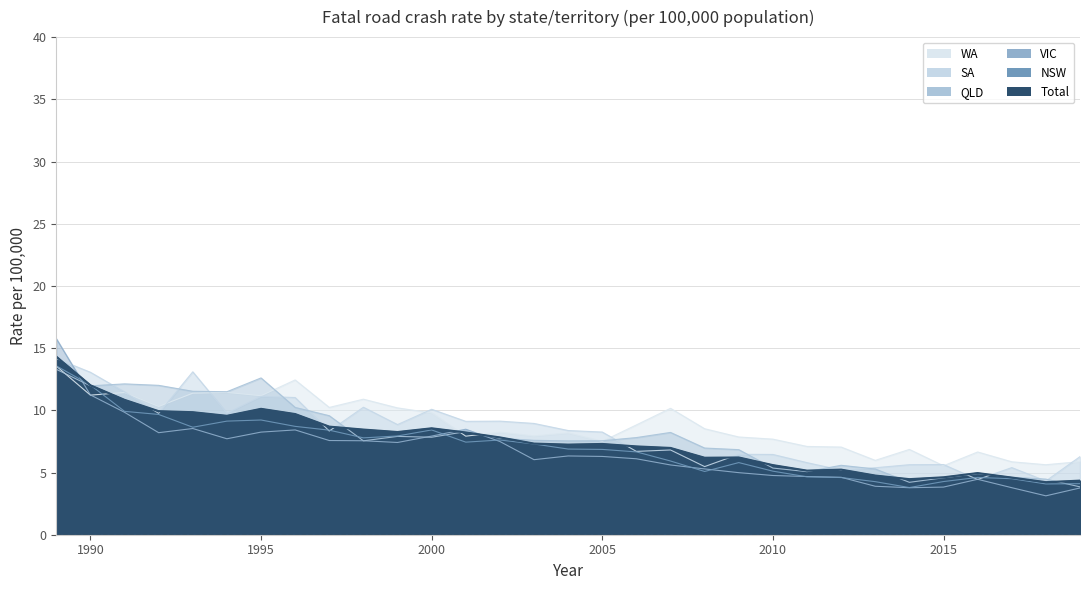

What is the minimum value for WA?

5.5